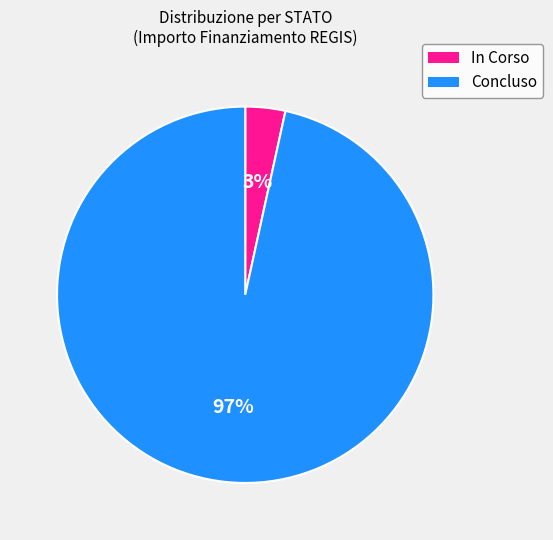

Combined, do Concluso and In Corso account for over 50%?

Yes